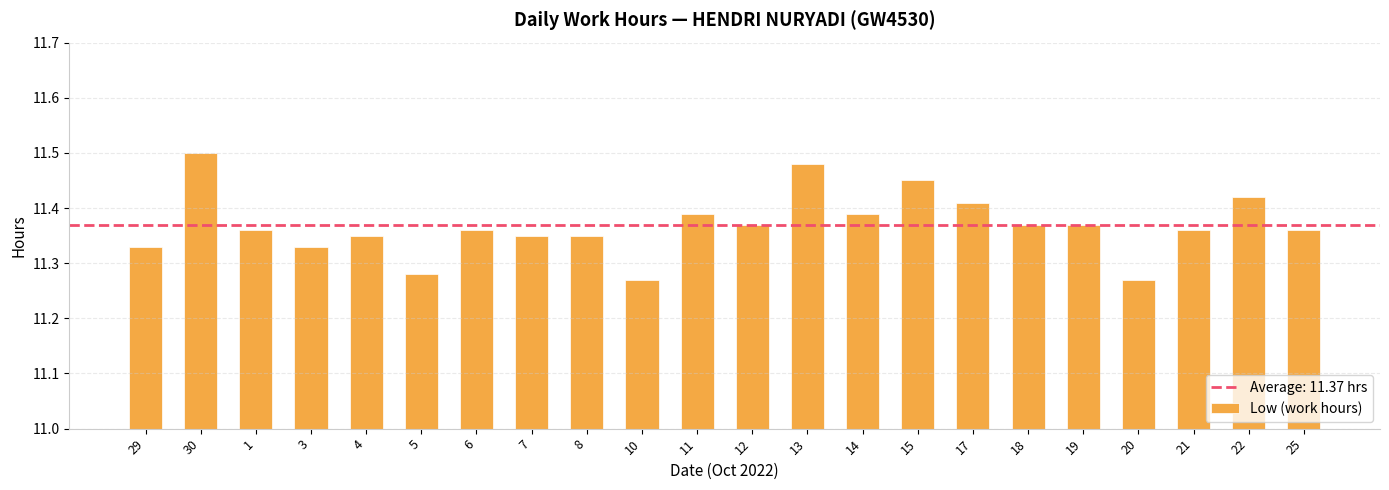

True or false: the data shows 19.1 at 12.

False